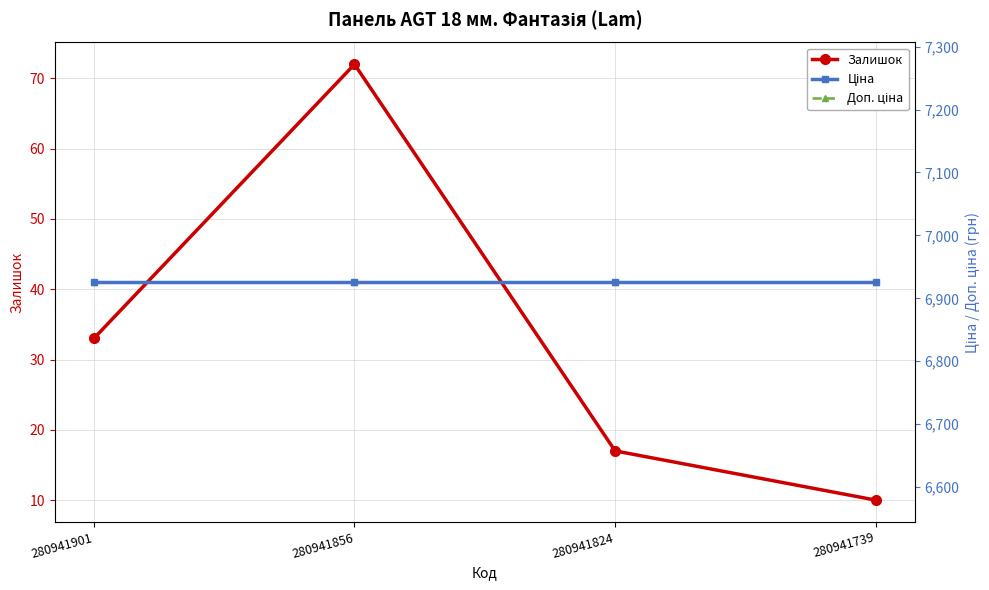

Reading right to left, list all the values displayed in this chart.

Залишок: 280941739=10.0	280941824=17.0	280941856=72.0	280941901=33.0
Ціна: 280941739=6925.7	280941824=6925.7	280941856=6925.7	280941901=6925.7
Доп. ціна: 280941739=6925.7	280941824=6925.7	280941856=6925.7	280941901=6925.7